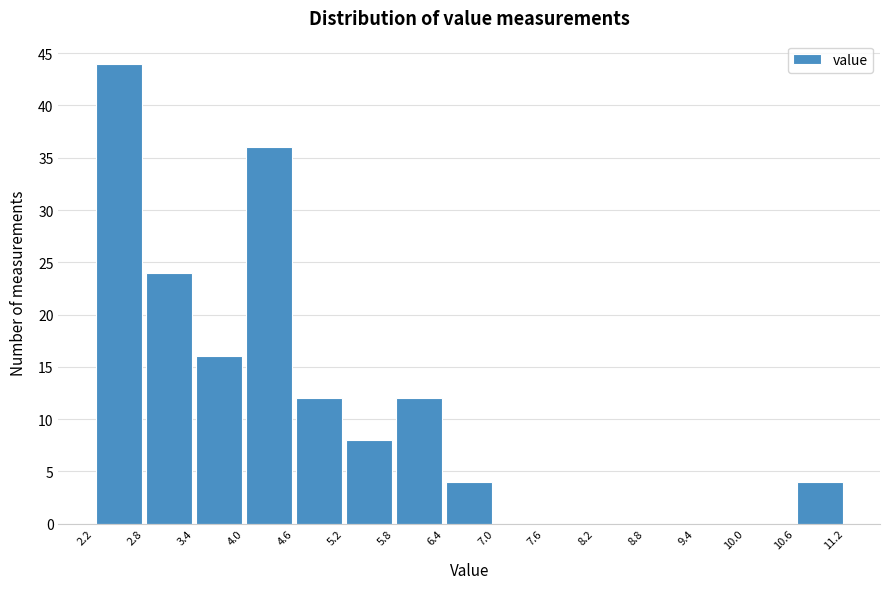

What is the height of the bar covering 6.4 to 7.0 on the x-axis? The values are not printed on the chart, so give them approximately, as read against the axis.

4